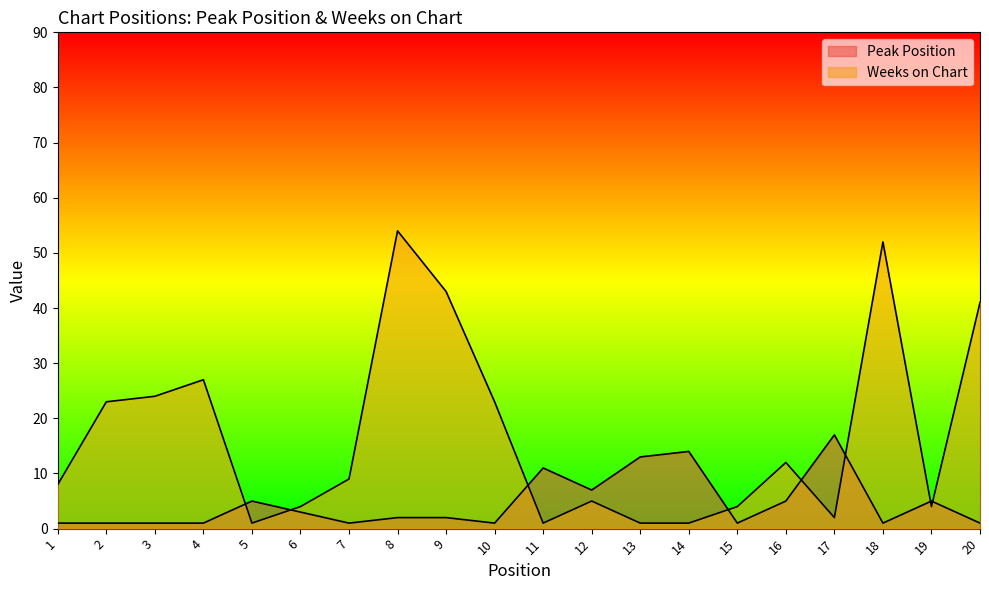

The value of Peak Position at 15 is 2. True or false?

False